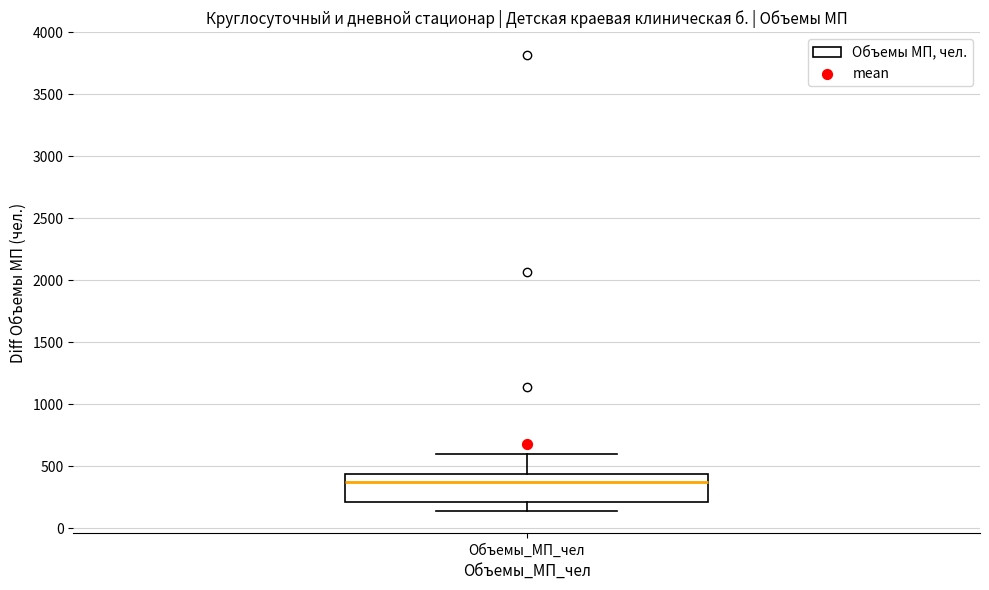

Where is the lower edge of the box for Объемы_МП_чел on the y-axis? The values are not printed on the chart, so give them approximately, as read against the axis.

200